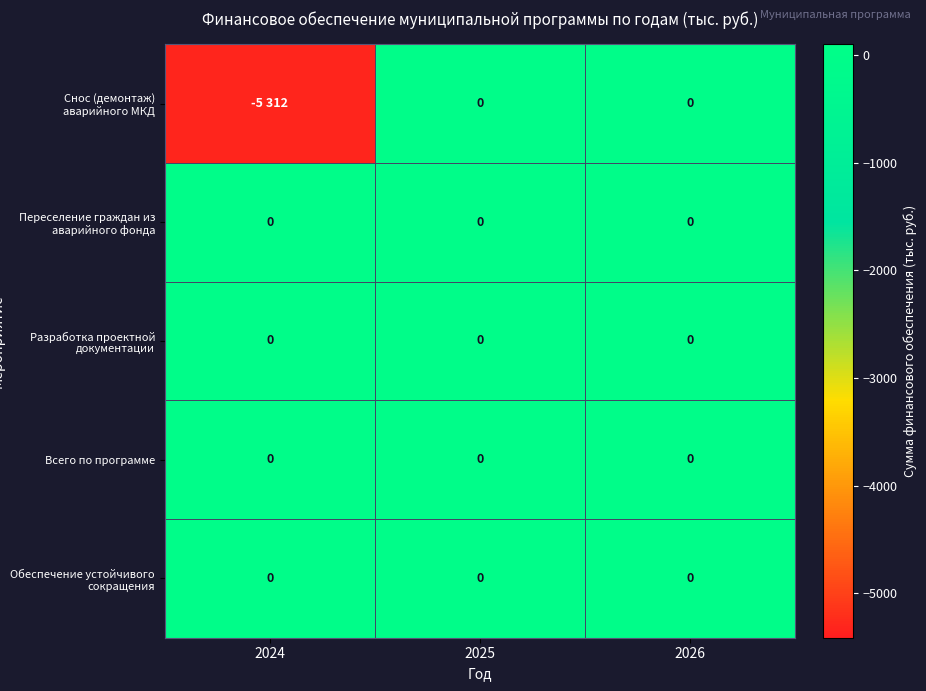

The Разработка проектной документации series shows 0 at 2025. True or false?

True